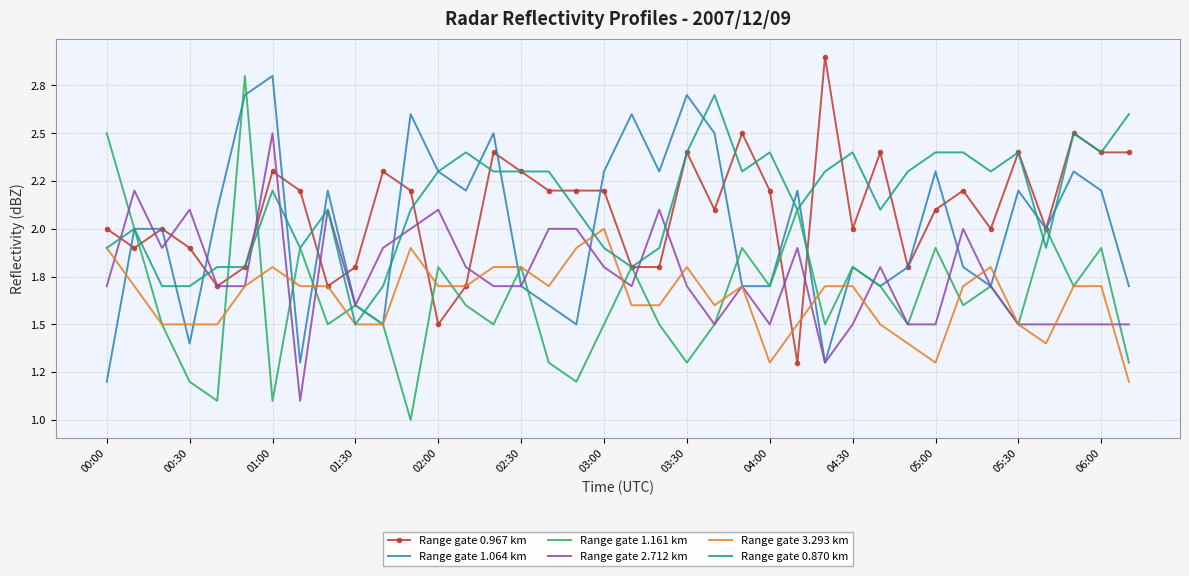

What are all the series names shown in the legend?

Range gate 0.967 km, Range gate 1.064 km, Range gate 1.161 km, Range gate 2.712 km, Range gate 3.293 km, Range gate 0.870 km